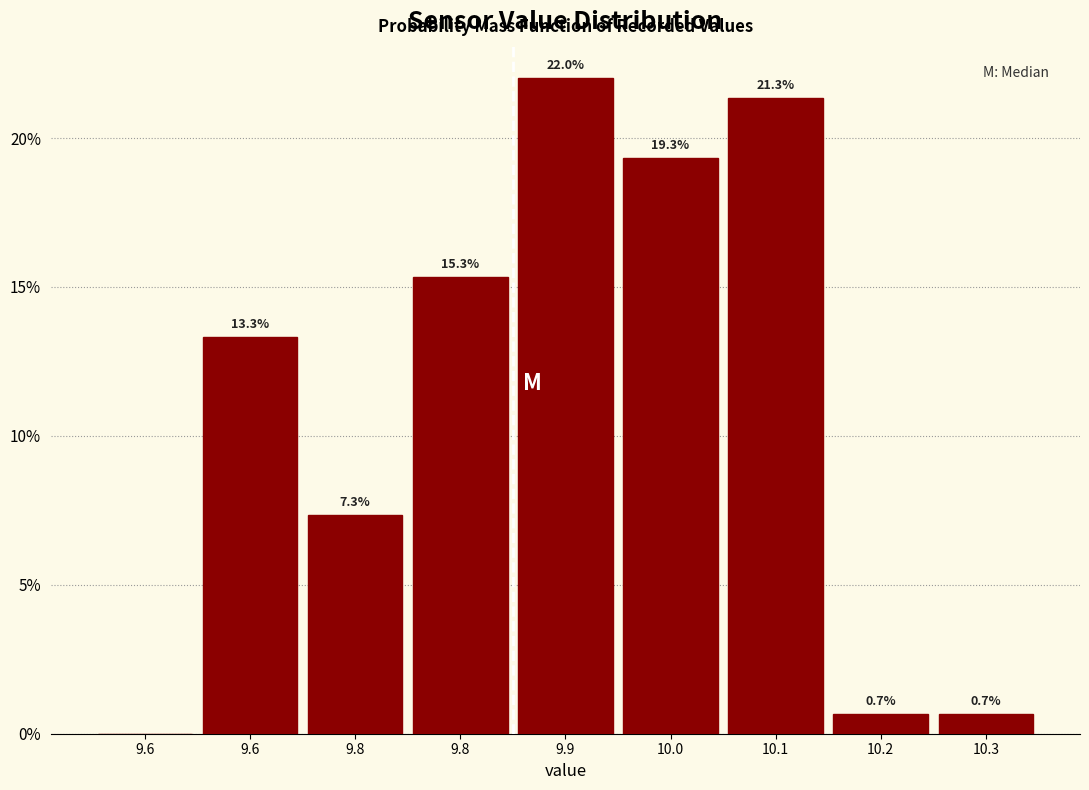

Are the bars horizontal?

No